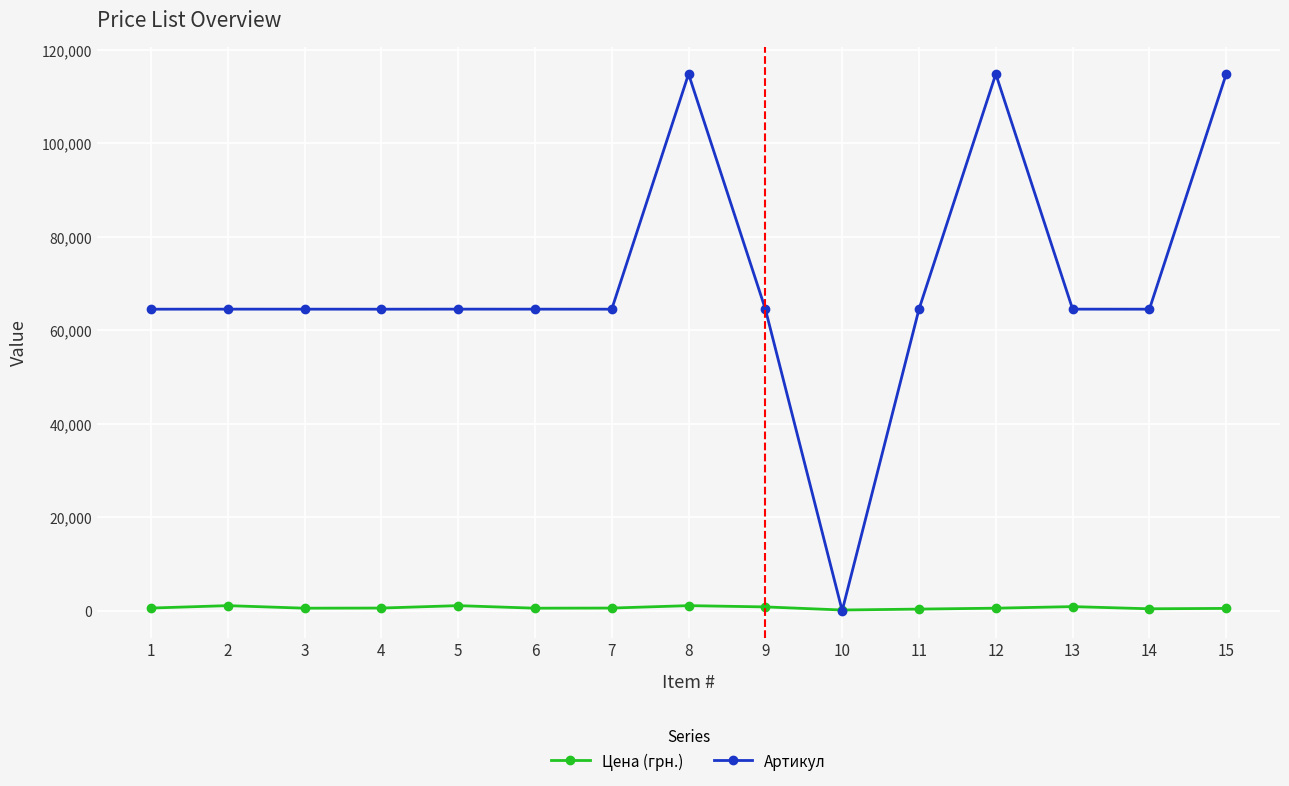

What is the highest value of the Артикул series?

114835.0